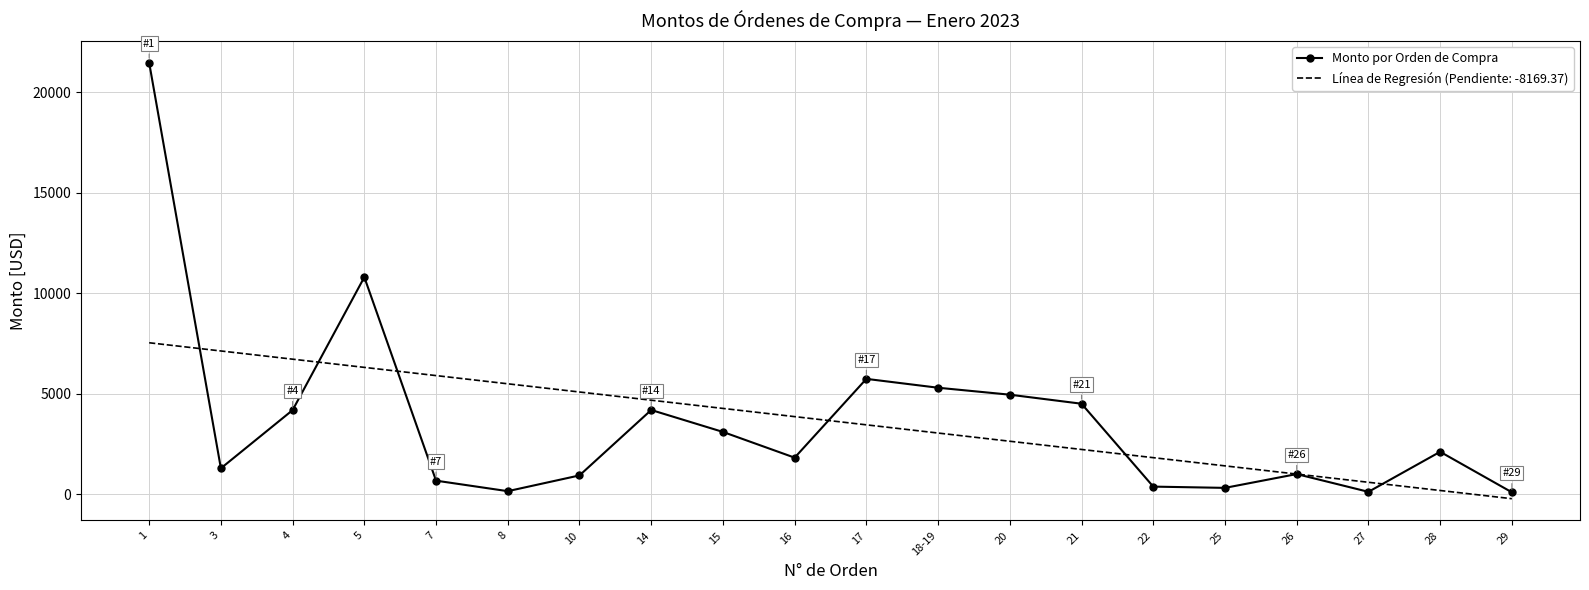

Which category has the lowest value across all series?

29